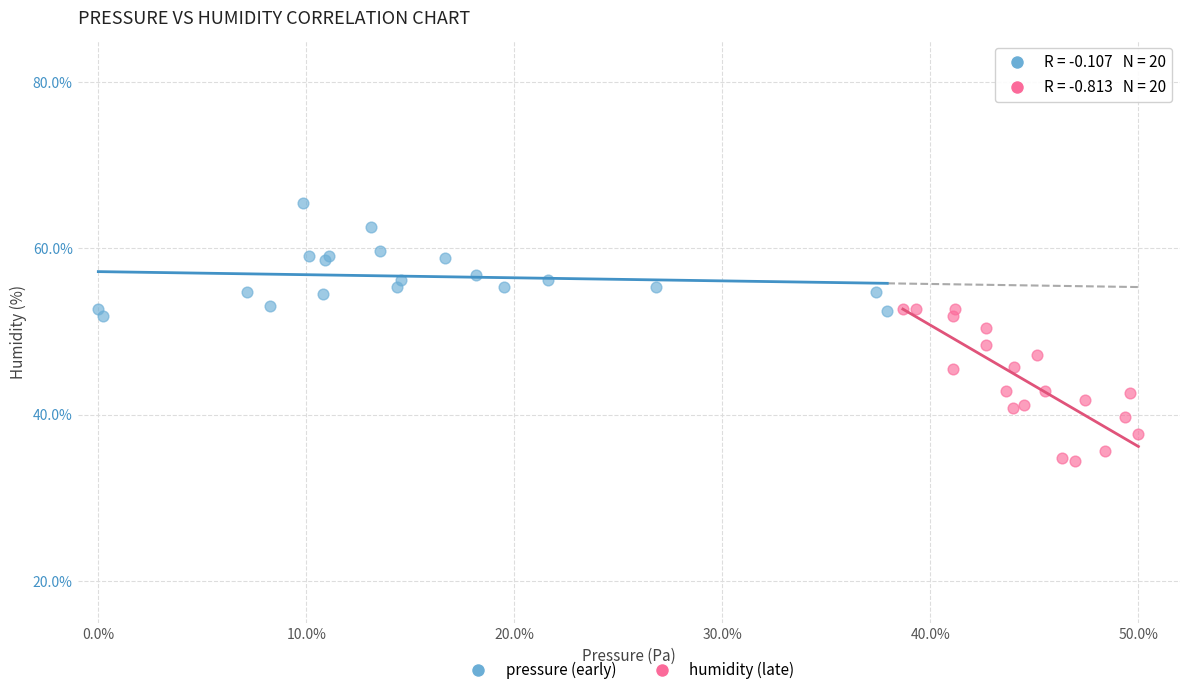

Which series reaches the minimum Y coordinate?

humidity (late)